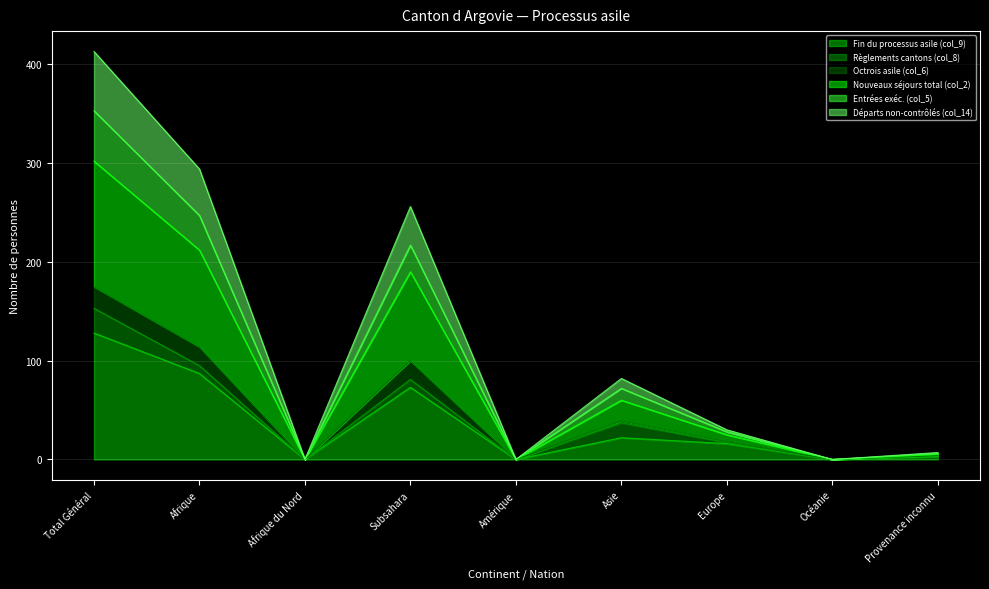

What are all the series names shown in the legend?

Fin du processus asile (col_9), Règlements cantons (col_8), Octrois asile (col_6), Nouveaux séjours total (col_2), Entrées exéc. (col_5), Départs non-contrôlés (col_14)